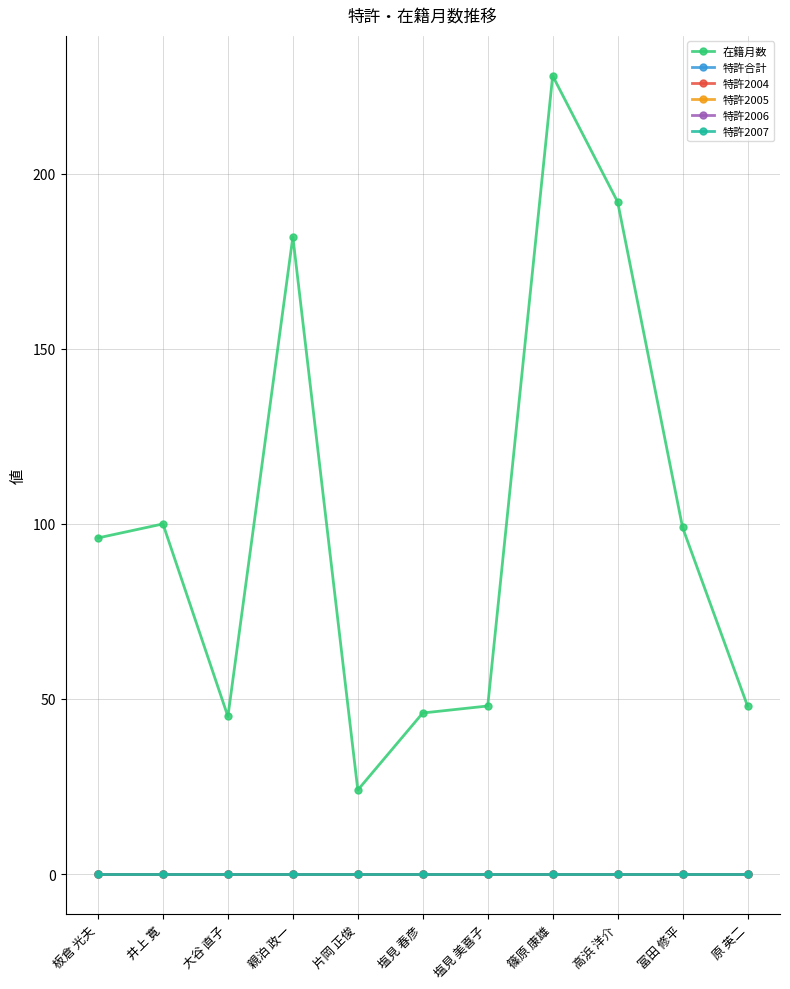

Which label corresponds to the smallest value in the chart?

板倉 光夫